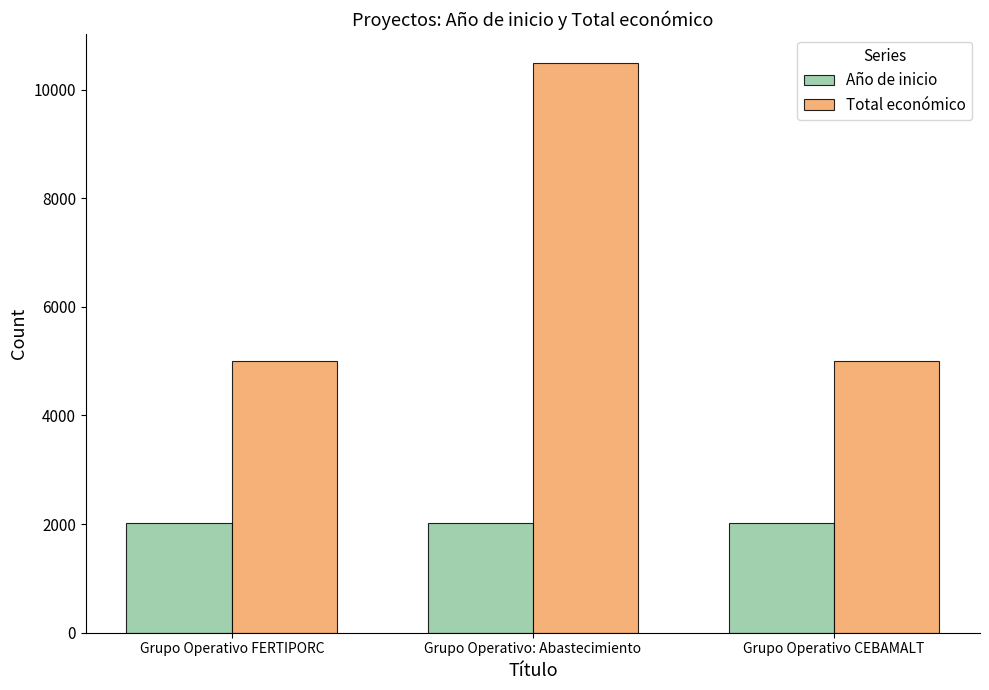

What is the difference between the Total económico values at Grupo Operativo FERTIPORC and Grupo Operativo: Abastecimiento?

5500